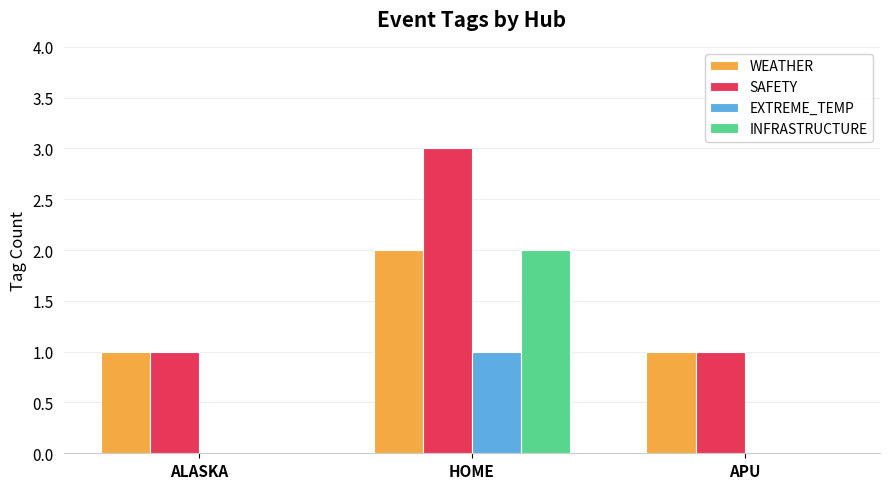

Reading left to right, transcribe all the data shown in this chart.

WEATHER: 1	2	1
SAFETY: 1	3	1
EXTREME_TEMP: 0	1	0
INFRASTRUCTURE: 0	2	0